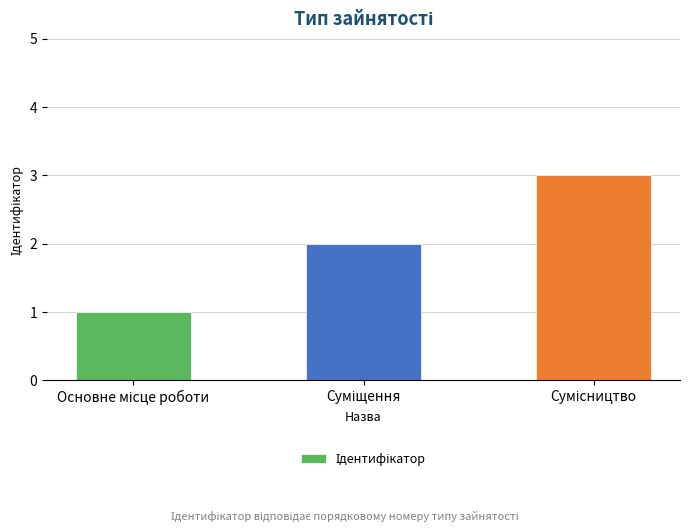

What is the greatest value displayed?

3